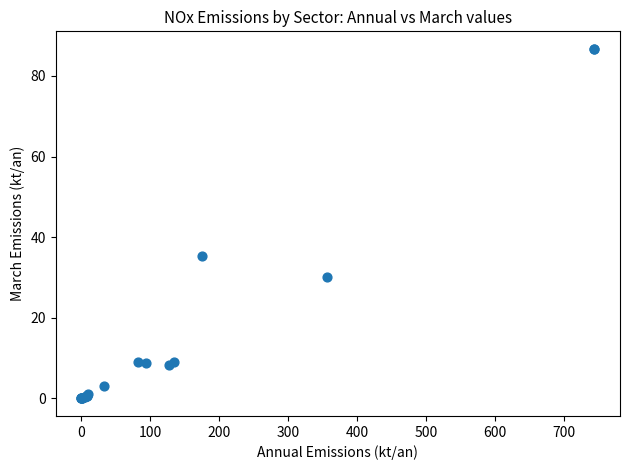

What Y value in the scatter plot is closest to 43?

35.3